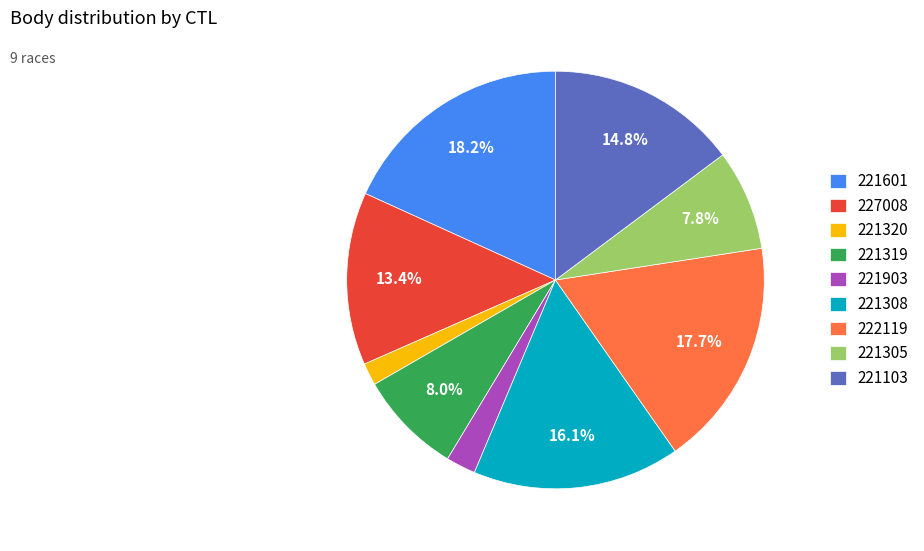

Does 221103 represent more than half of the total?

No